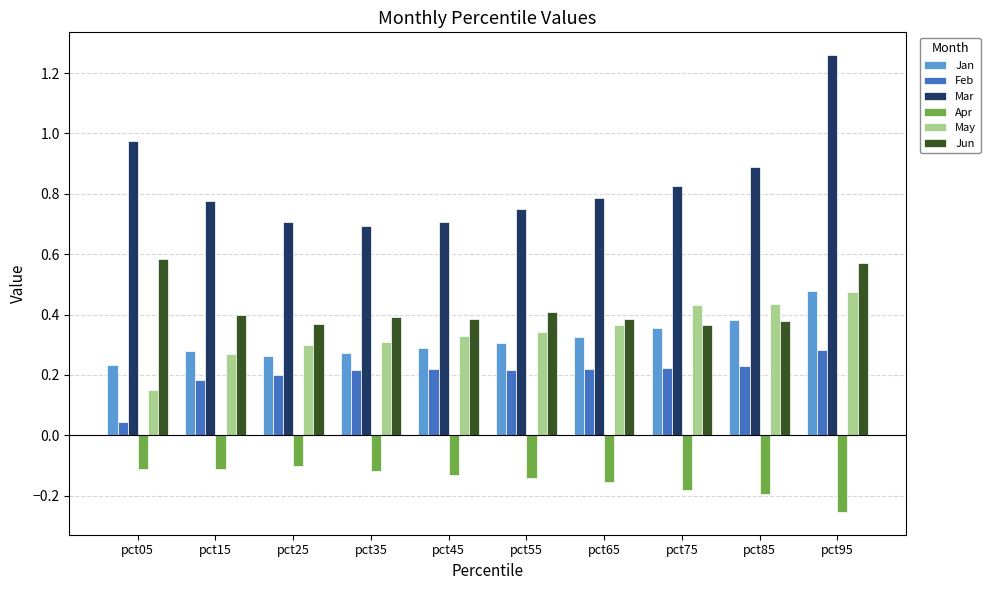

Which series has the widest spread of values?

Mar